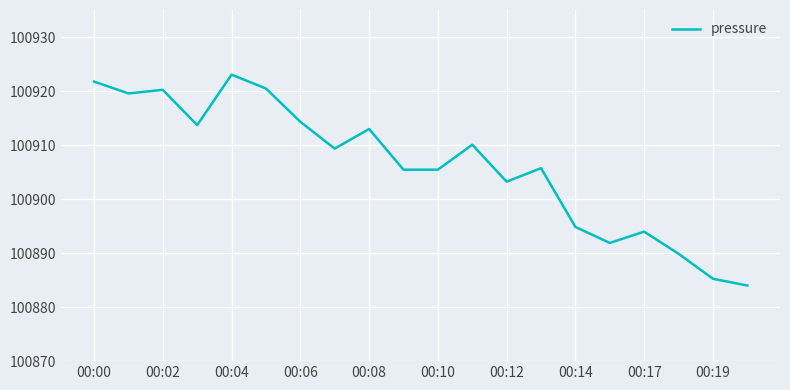

What is the maximum value shown in the chart?

100923.0